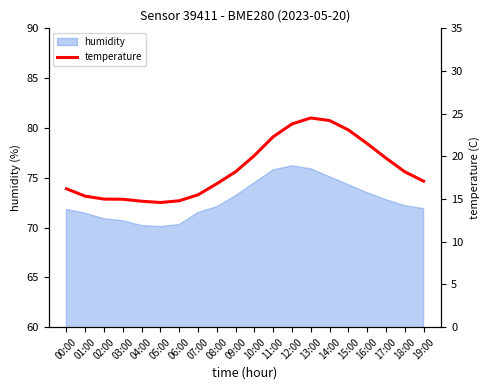

How many data points does each series have?

20